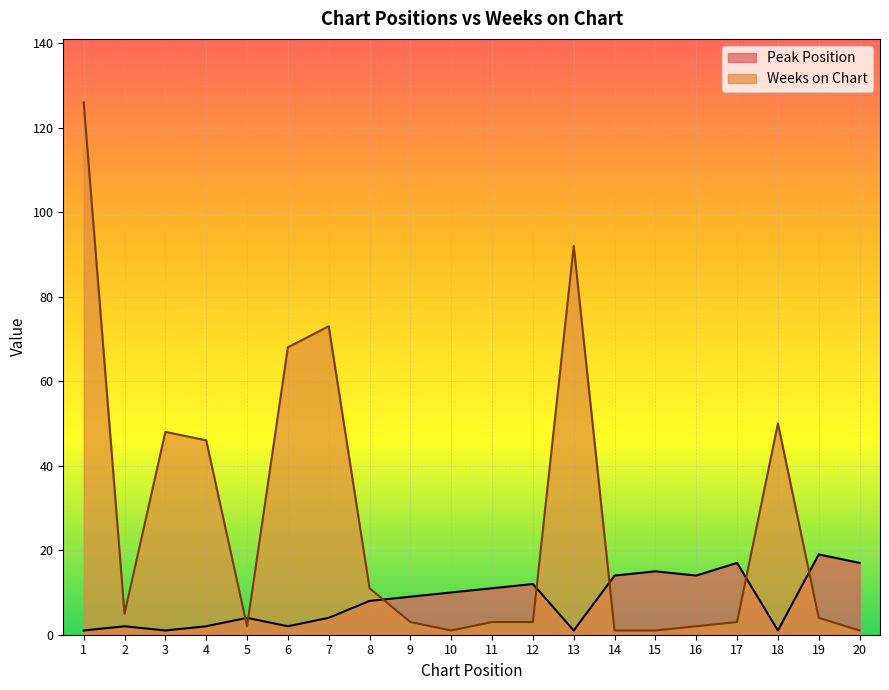

At how many categories does at least one series exceed 73?

2